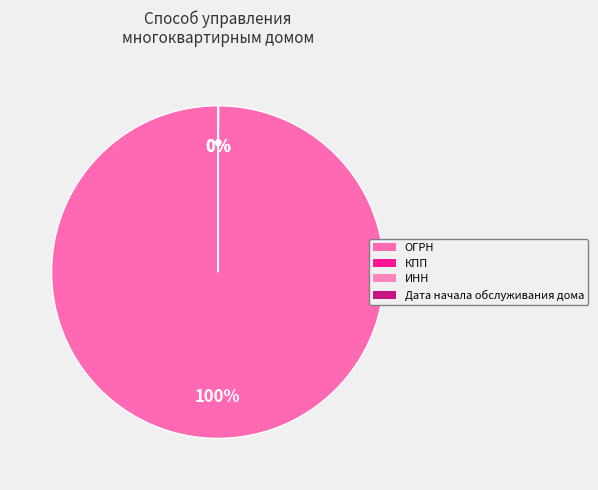

What is the change in value from ОГРН to Дата начала обслуживания дома?

-1180571011834